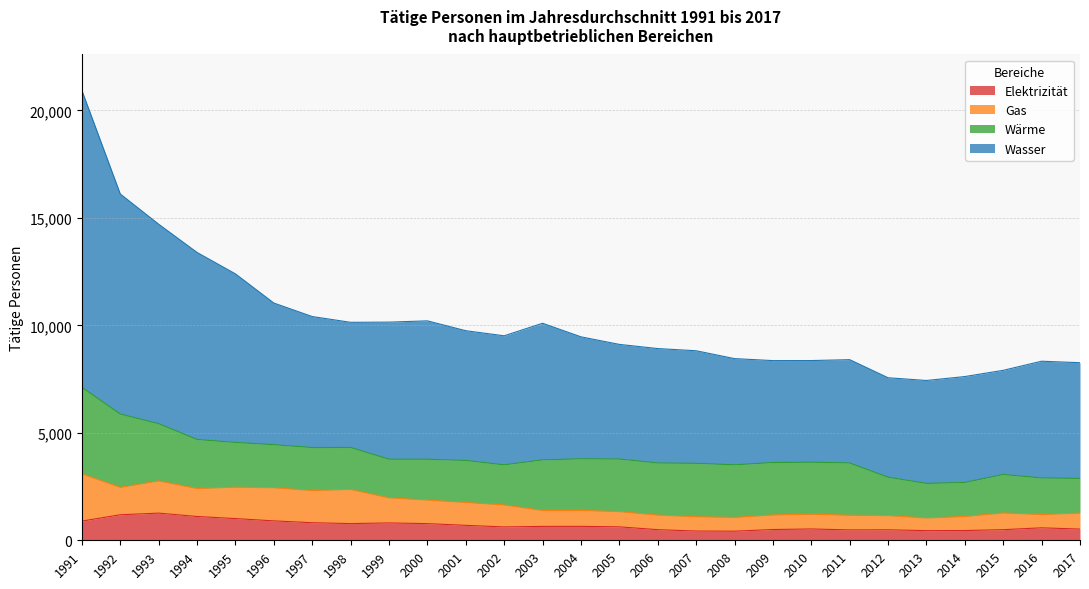

The Elektrizität series shows 1578 at 1994. True or false?

False